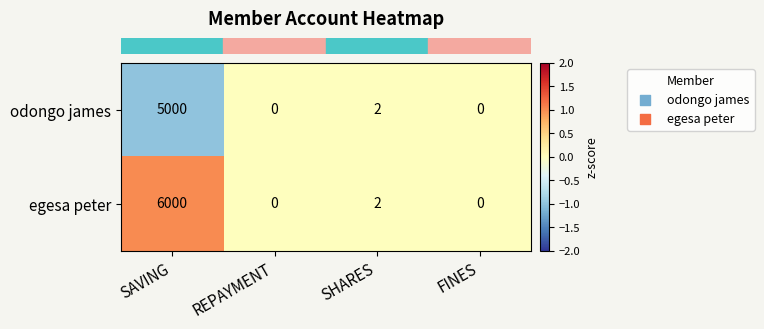

Rank the series by their maximum value, from lowest to highest.

odongo james, egesa peter